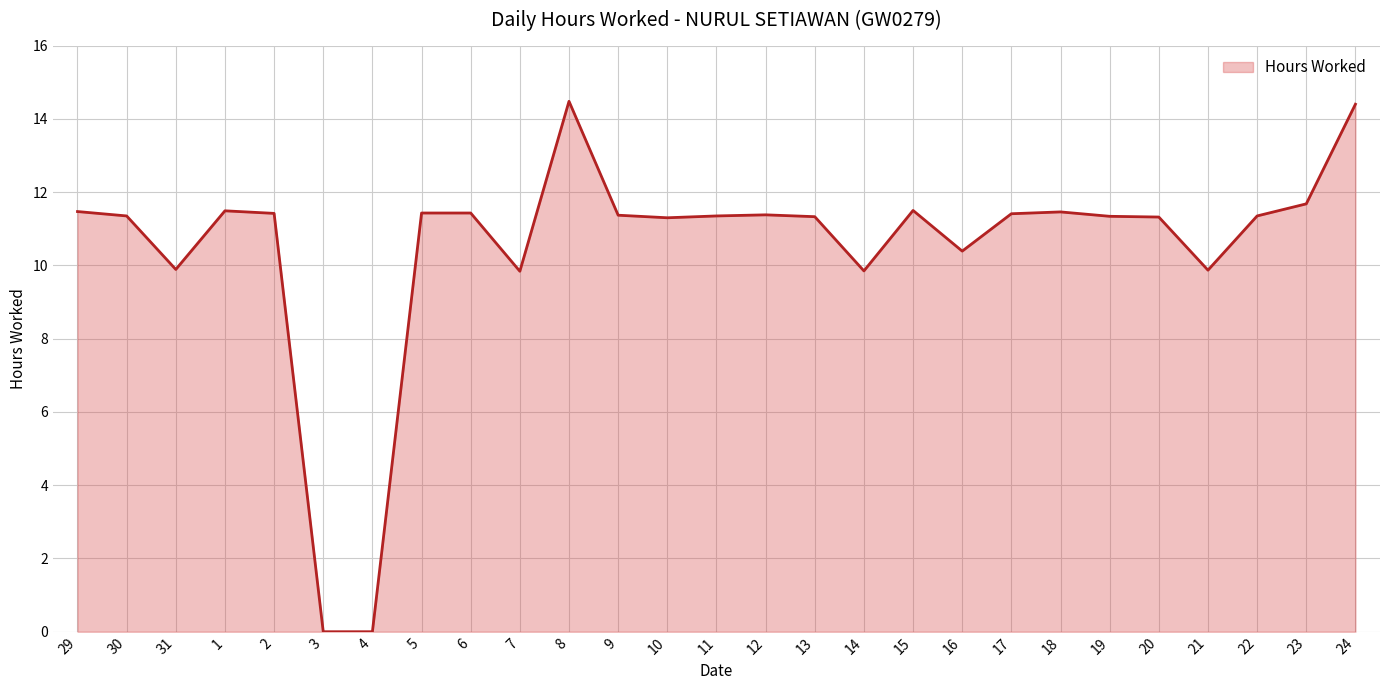

What is the difference between the values at 13 and 24?

3.1